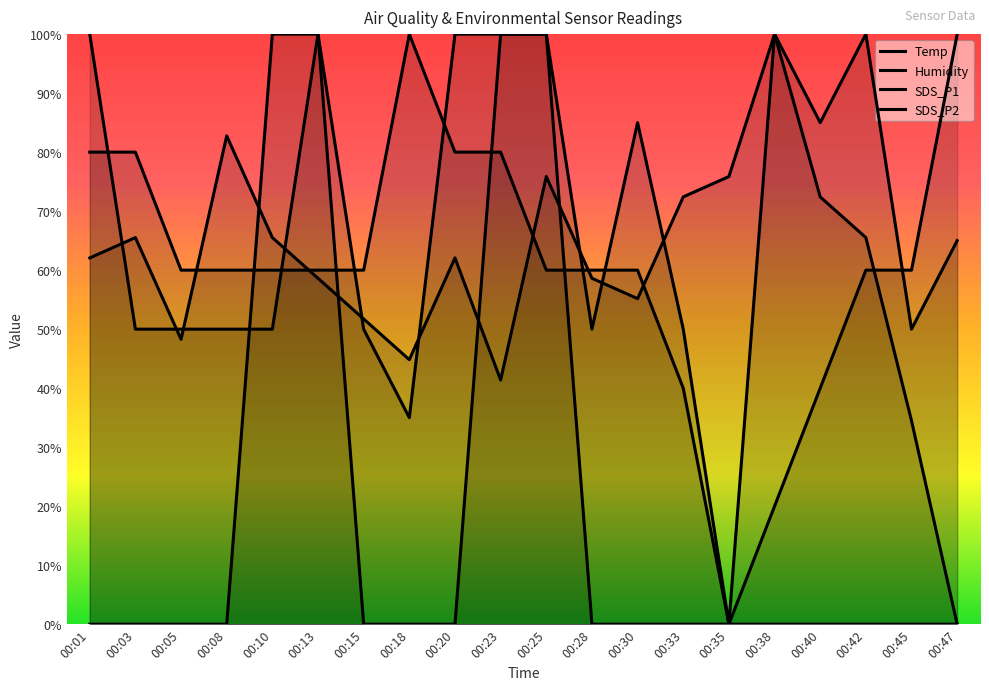

How many values in Temp are above zero?

19